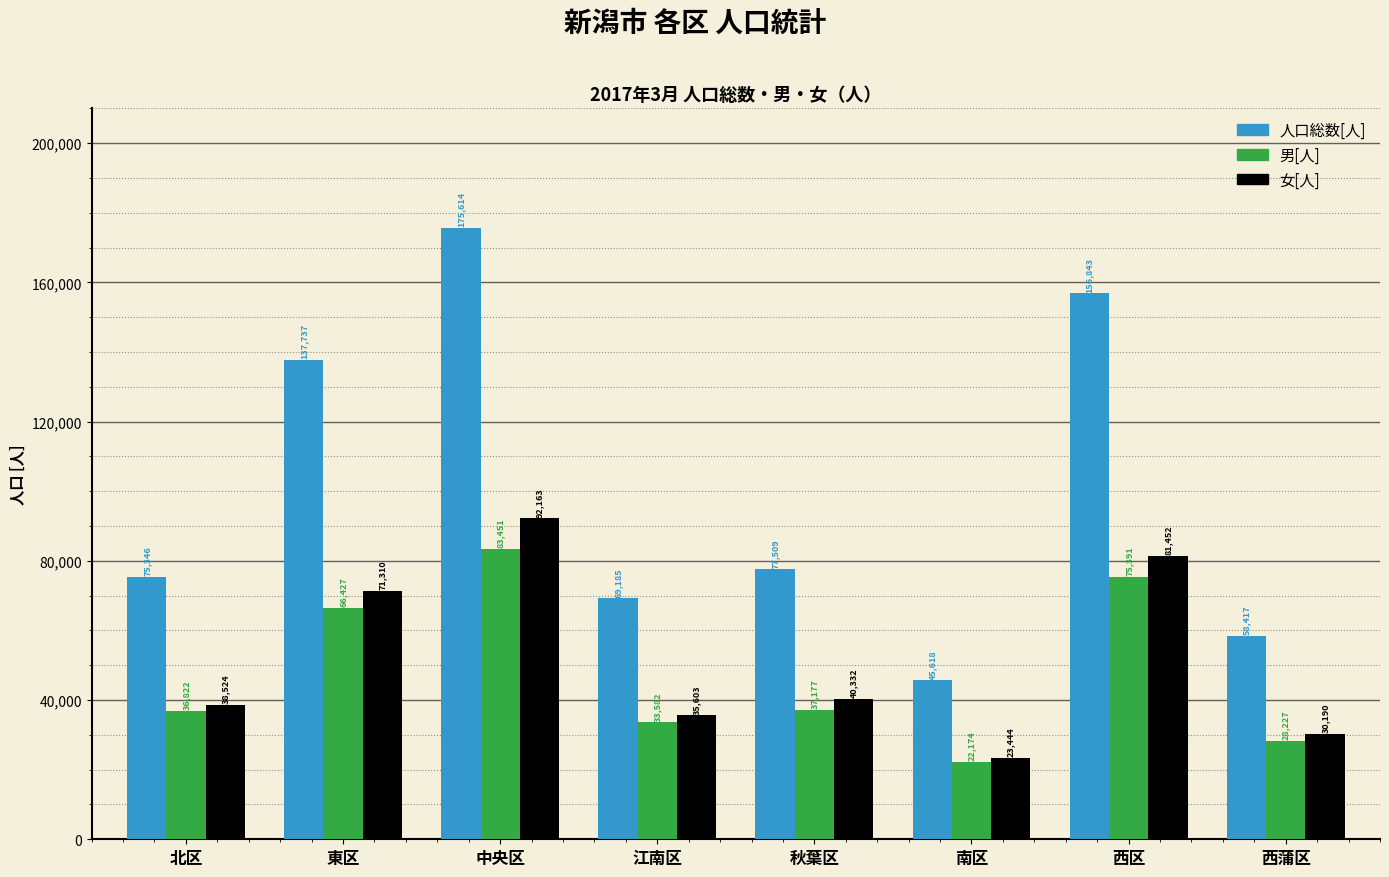

What is the average value of the 女[人] series?

51627